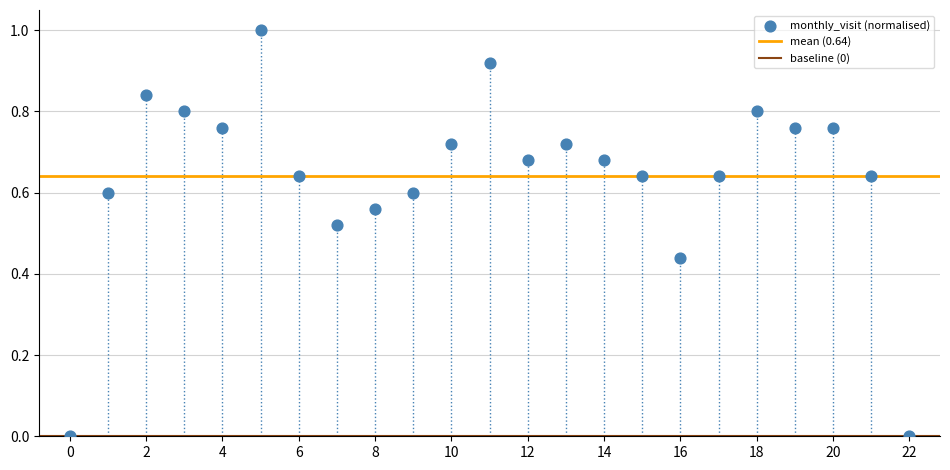

What is the range of Y values (max minus min)?

1.0